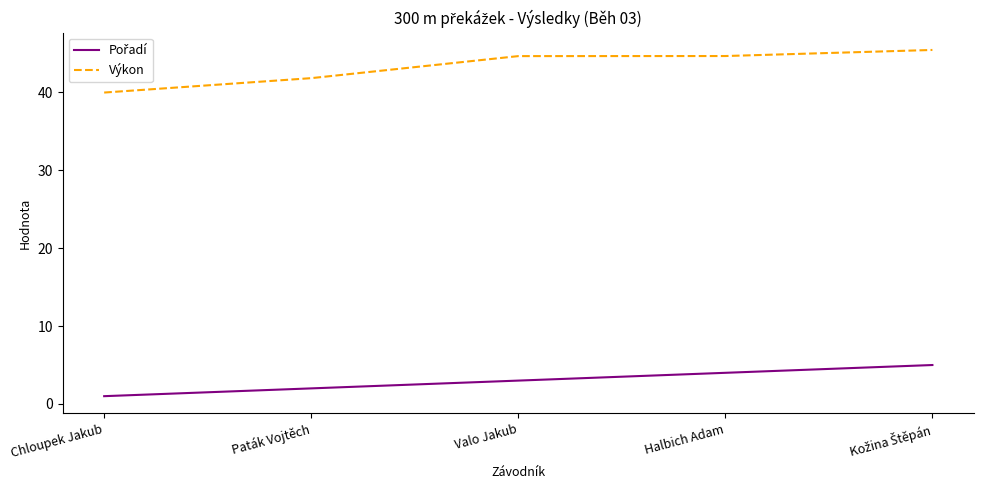

Between Chloupek Jakub and Valo Jakub, which series saw the biggest shift?

Výkon